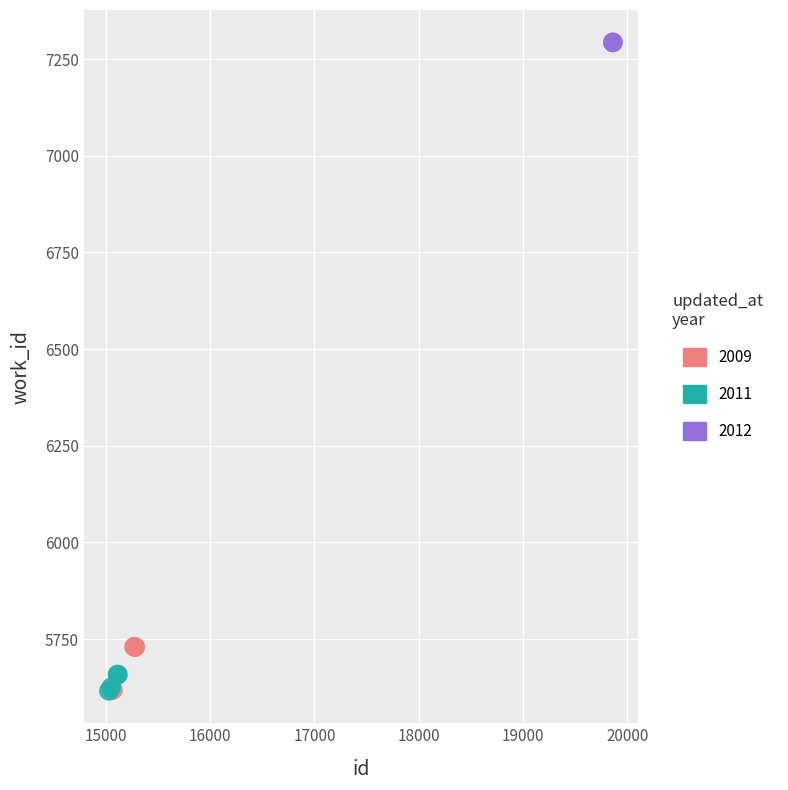

Which series reaches the maximum Y coordinate?

2012